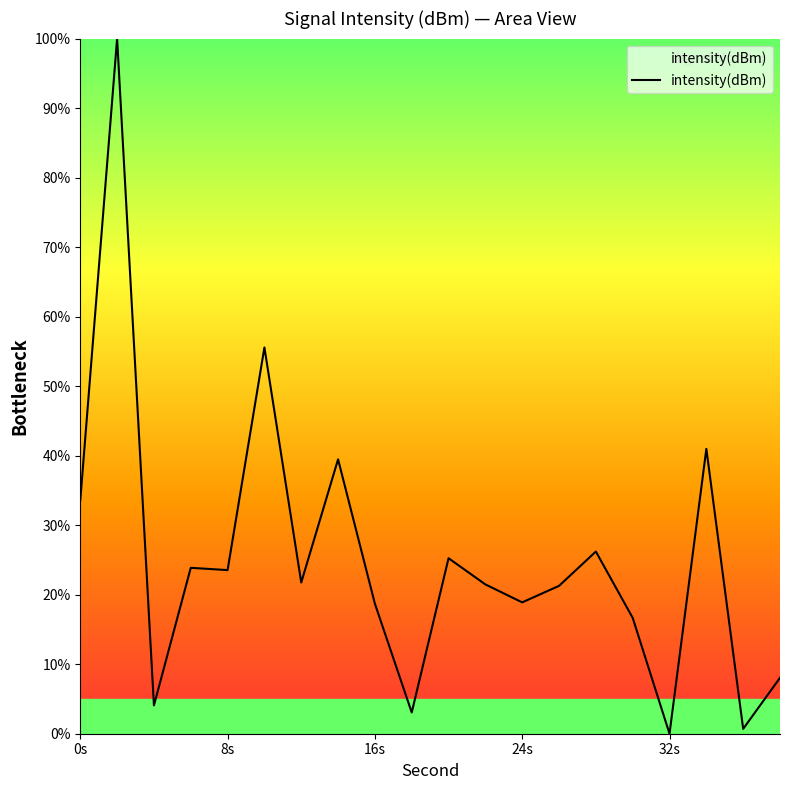

What is the greatest value displayed?

100.0